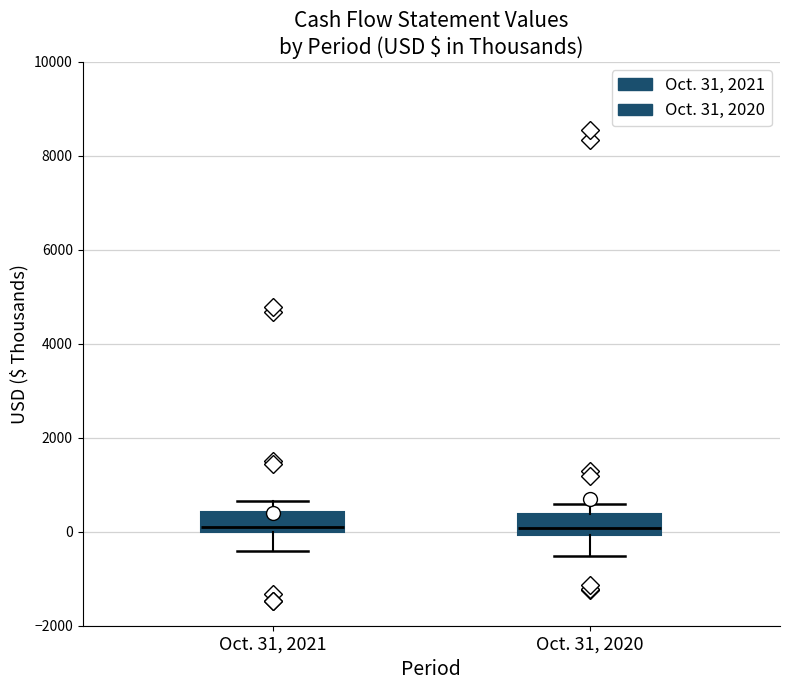

Where does the lower whisker of the box for Oct. 31, 2020 end on the y-axis? The values are not printed on the chart, so give them approximately, as read against the axis.

-600